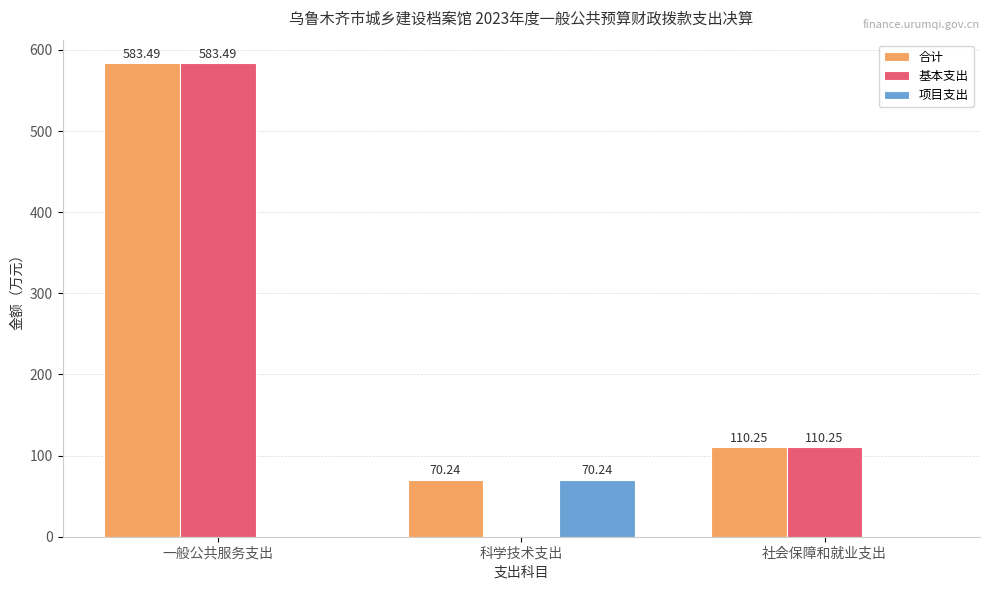

Between 科学技术支出 and 社会保障和就业支出, which series saw the biggest shift?

基本支出